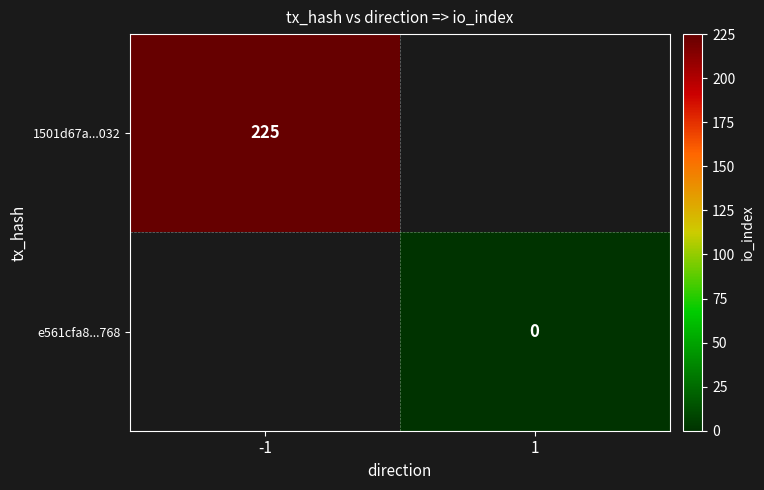

The value of 1501d67a...032 at -1 is 112. True or false?

False